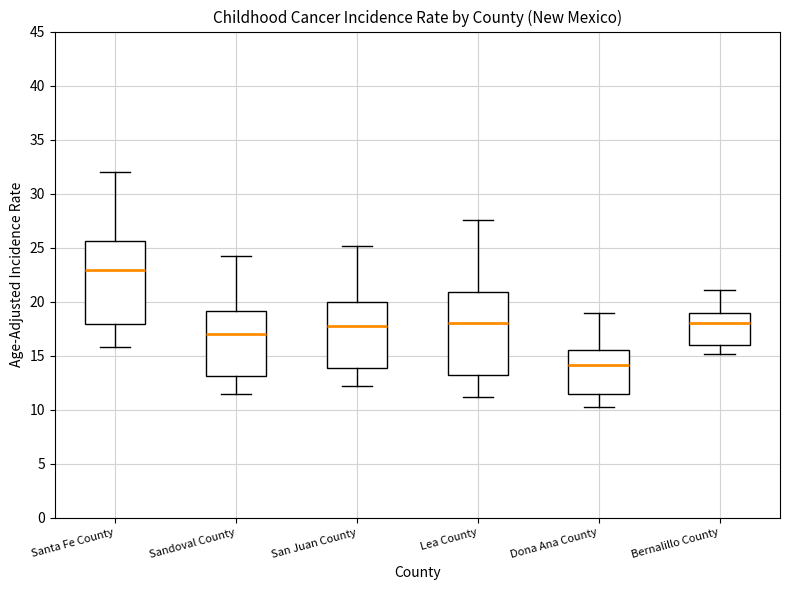

Which box's median line is the lowest?

Dona Ana County